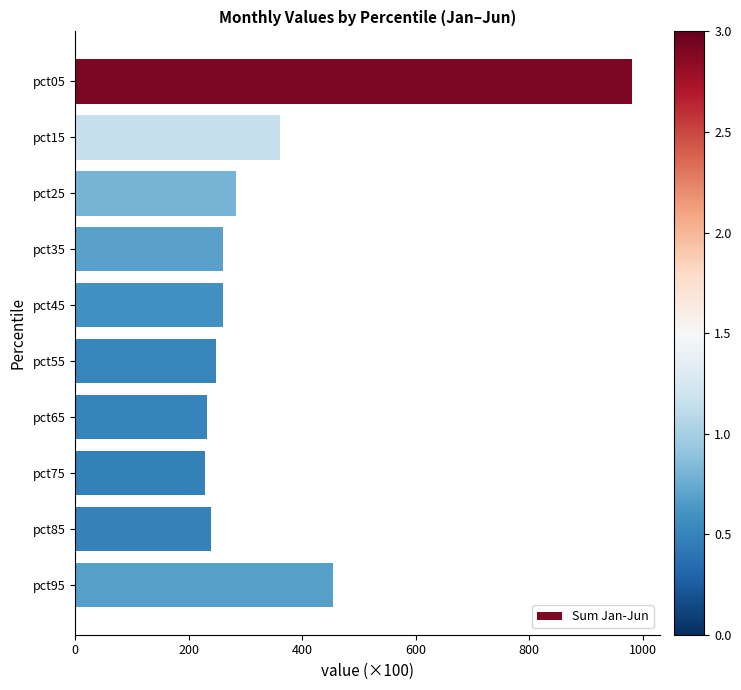

How many bars are there in total?

10